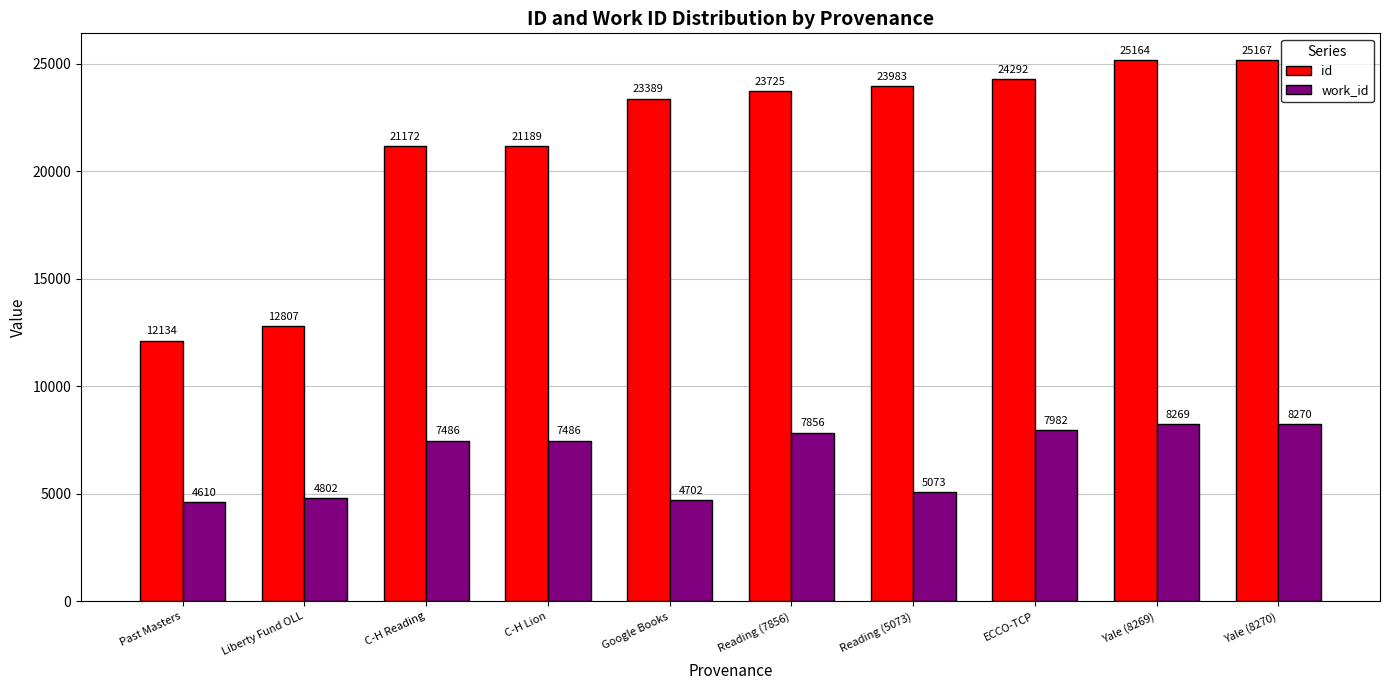

Reading left to right, extract all data points from this chart.

id: Past Masters=12134	Liberty Fund OLL=12807	C-H Reading=21172	C-H Lion=21189	Google Books=23389	Reading (7856)=23725	Reading (5073)=23983	ECCO-TCP=24292	Yale (8269)=25164	Yale (8270)=25167
work_id: Past Masters=4610	Liberty Fund OLL=4802	C-H Reading=7486	C-H Lion=7486	Google Books=4702	Reading (7856)=7856	Reading (5073)=5073	ECCO-TCP=7982	Yale (8269)=8269	Yale (8270)=8270